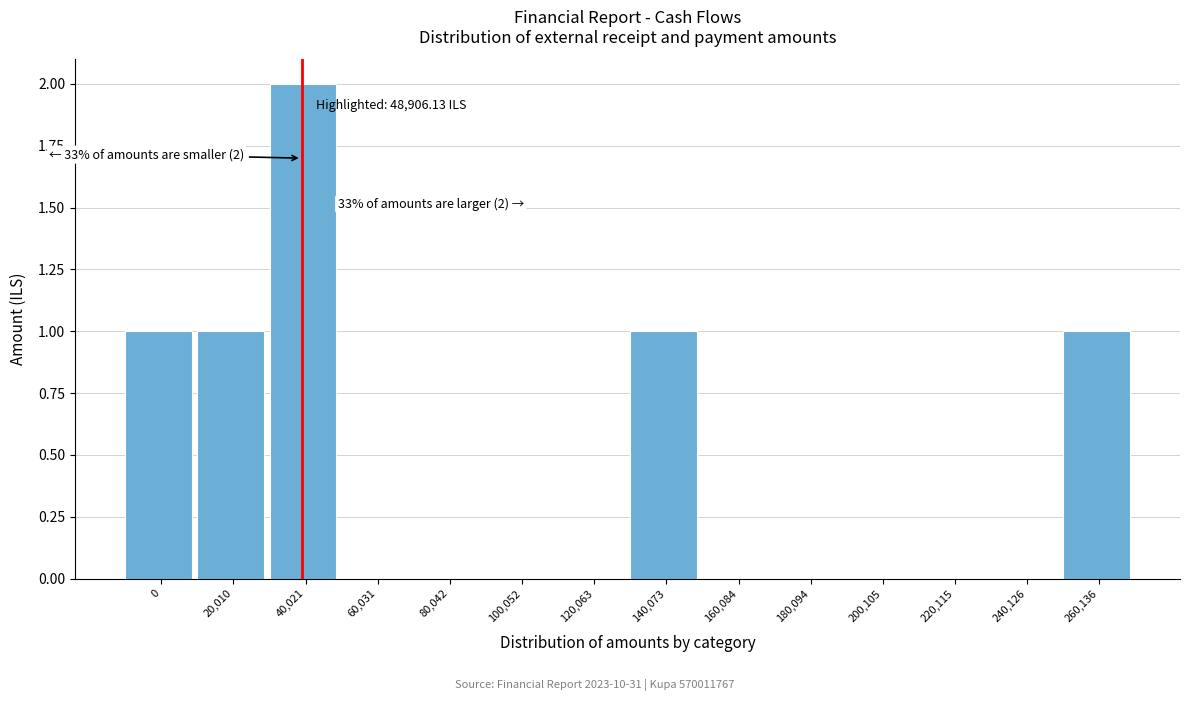

Reading left to right, what are all the values shown in this chart?

0=1	20,010=1	40,021=2	60,031=0	80,042=0	100,052=0	120,063=0	140,073=1	160,084=0	180,094=0	200,105=0	220,115=0	240,126=0	260,136=1